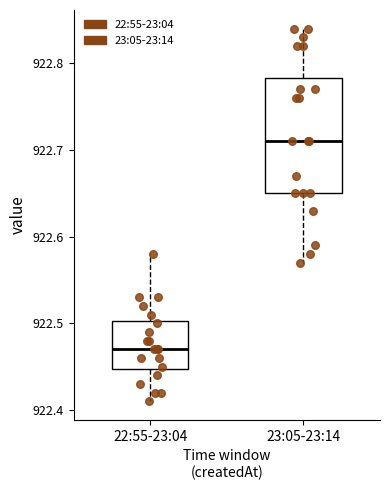

Comparing the boxes themselves (not the whiskers), which one is the tallest?

23:05-23:14